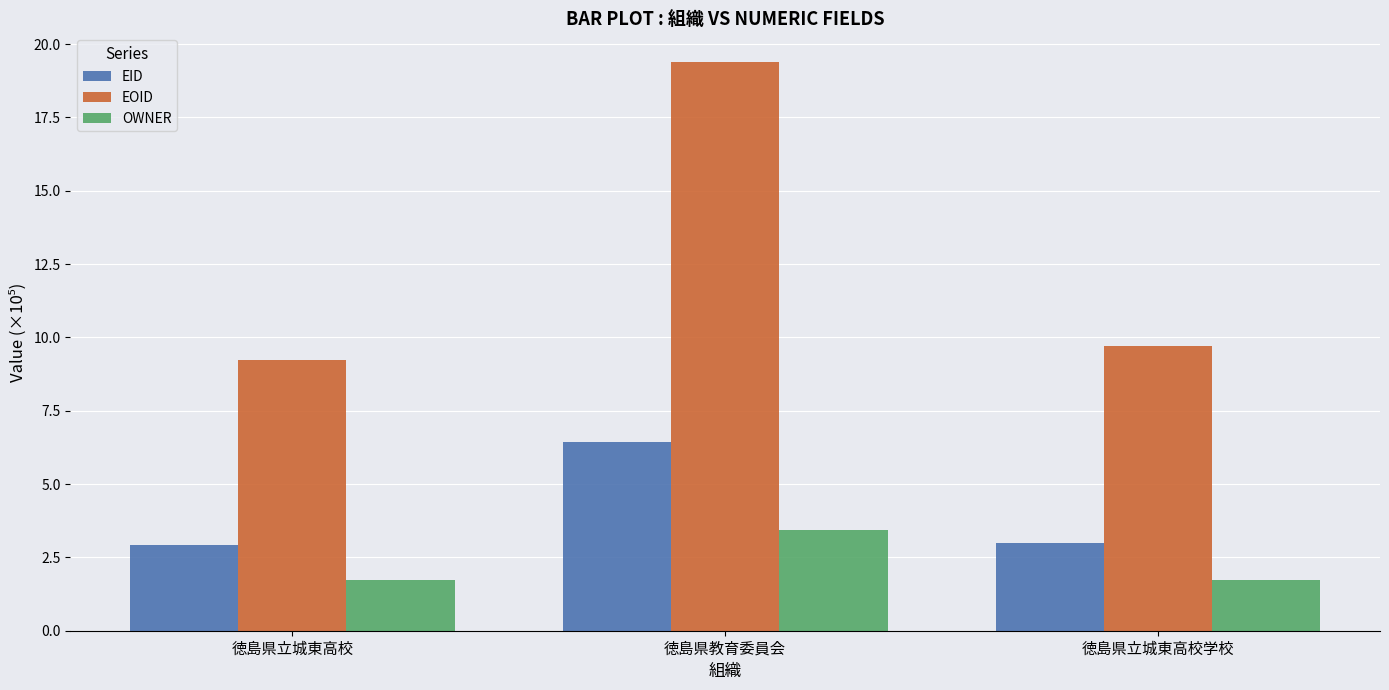

The OWNER series shows 3.4 at 徳島県教育委員会. True or false?

True